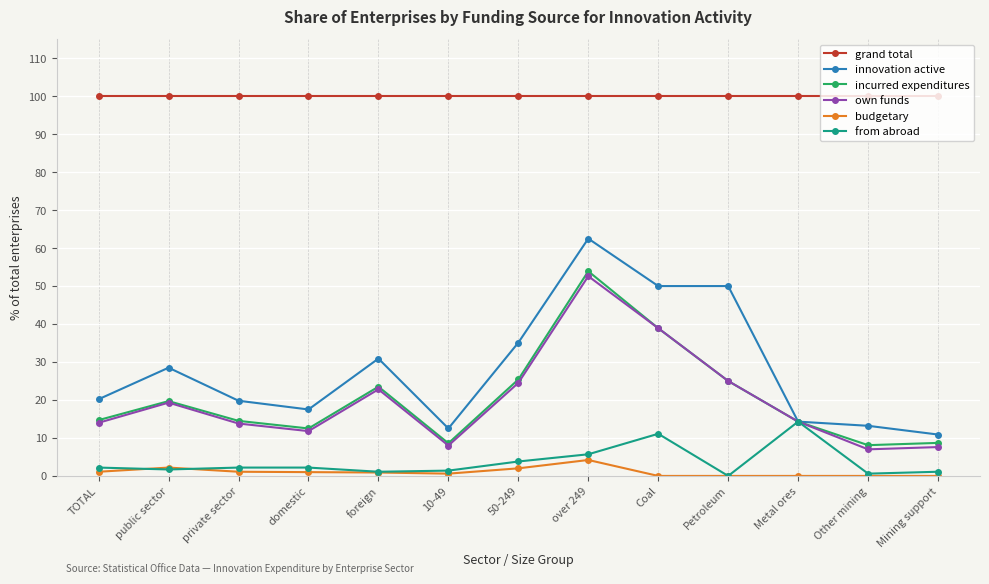

True or false: incurred expenditures has a value of 4.2 at Other mining.

False